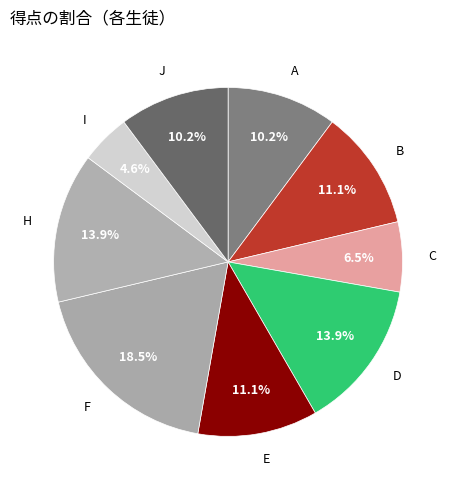

How many segments does this pie chart have?

9